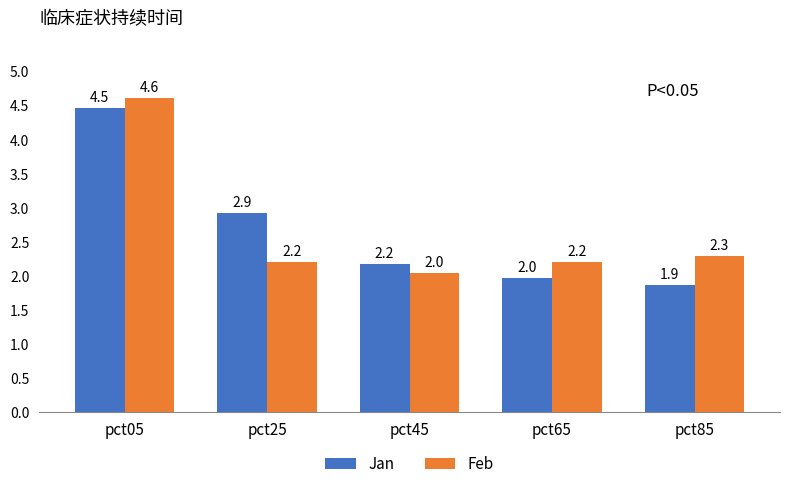

What value does the Feb series have at pct65?

2.2